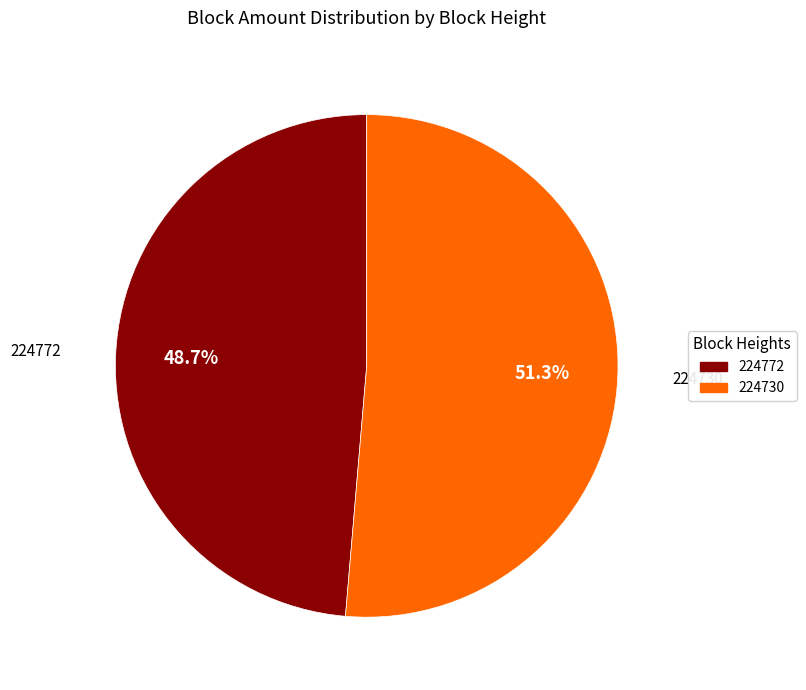

To the nearest percent, what is the difference between the largest and smallest slice percentages?

3%